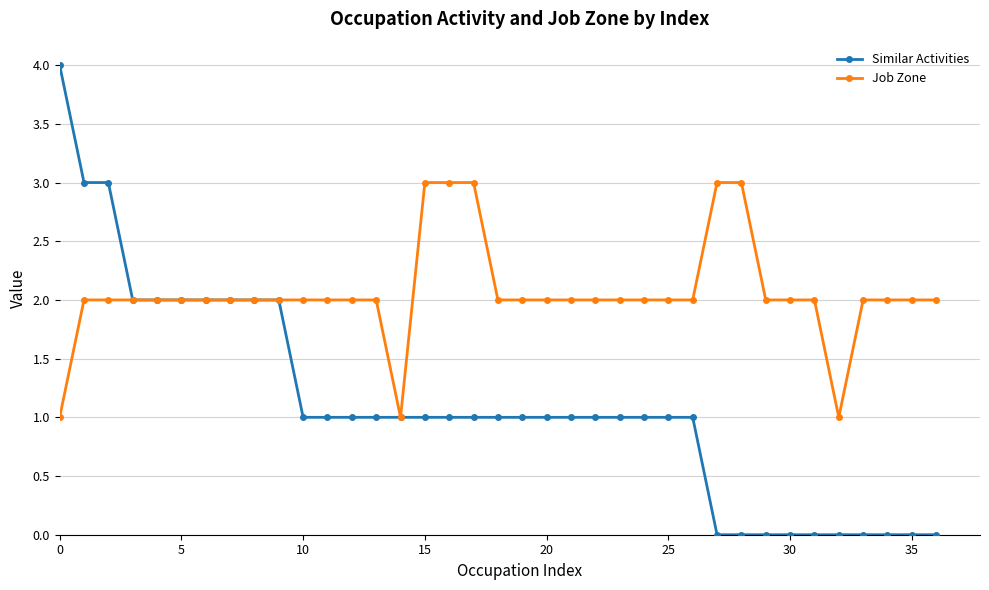

Which series has the largest total across all categories?

Job Zone